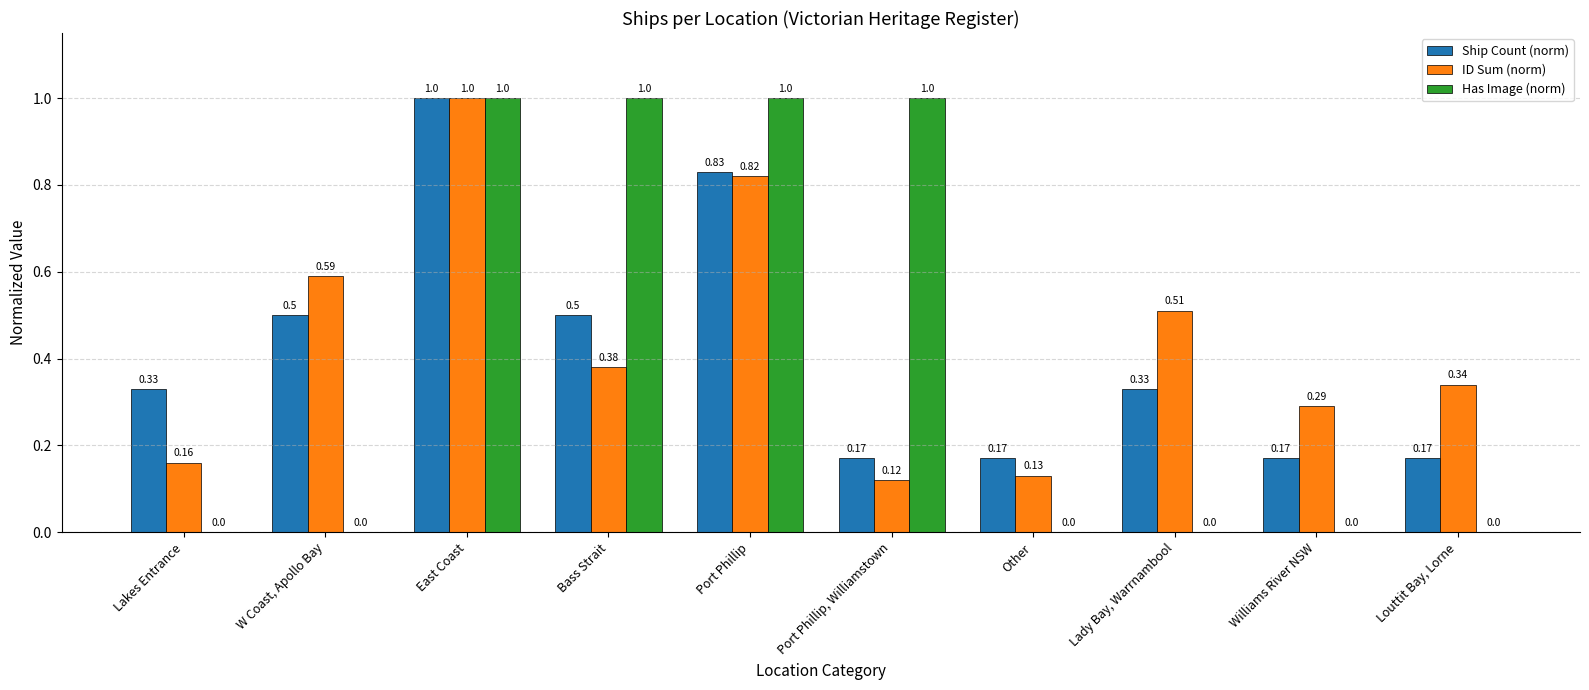

How many groups of bars are there?

10